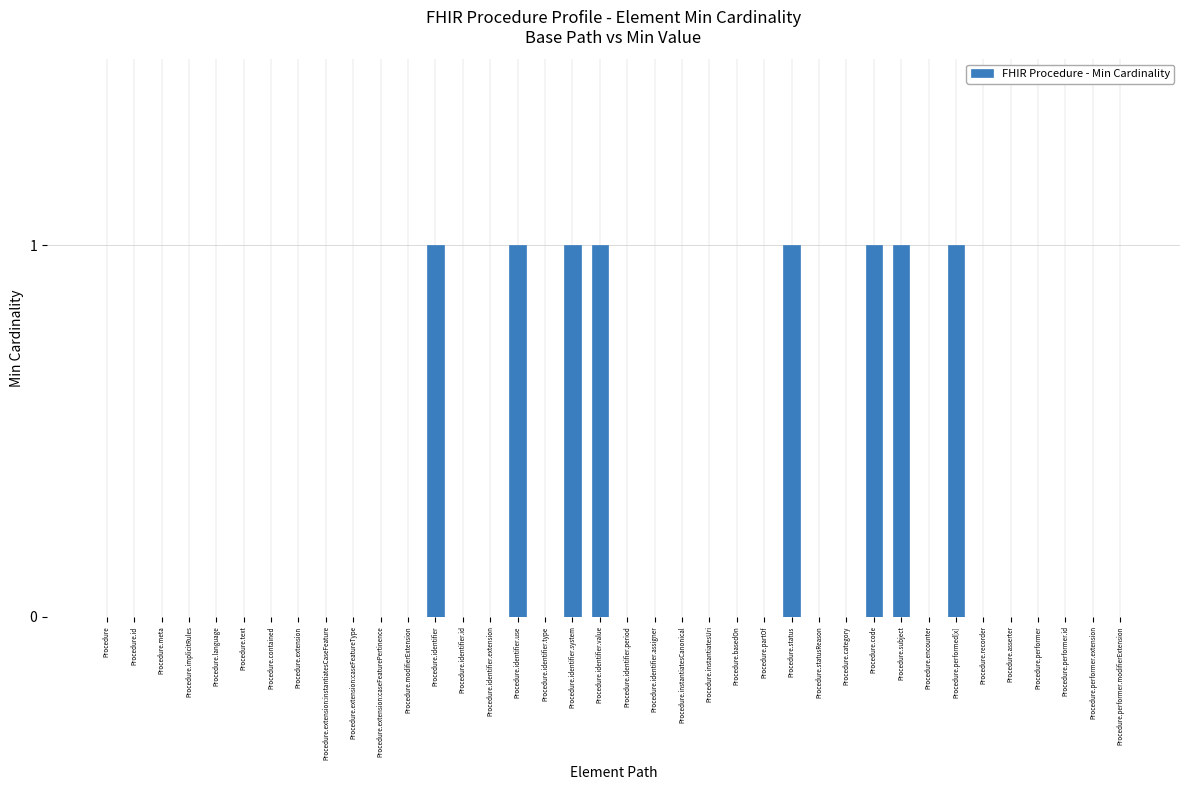

True or false: the data shows 1 at Procedure.subject.

True